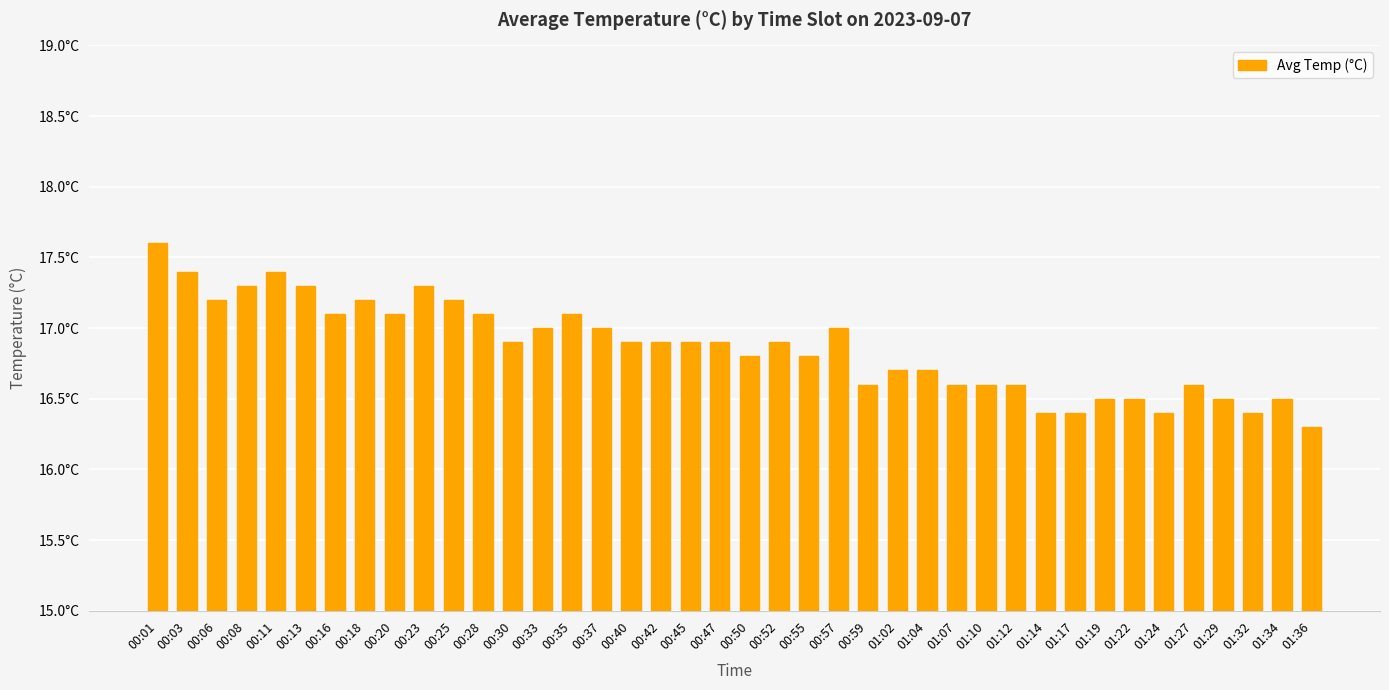

What is the label of the 17th bar from the left?

00:40